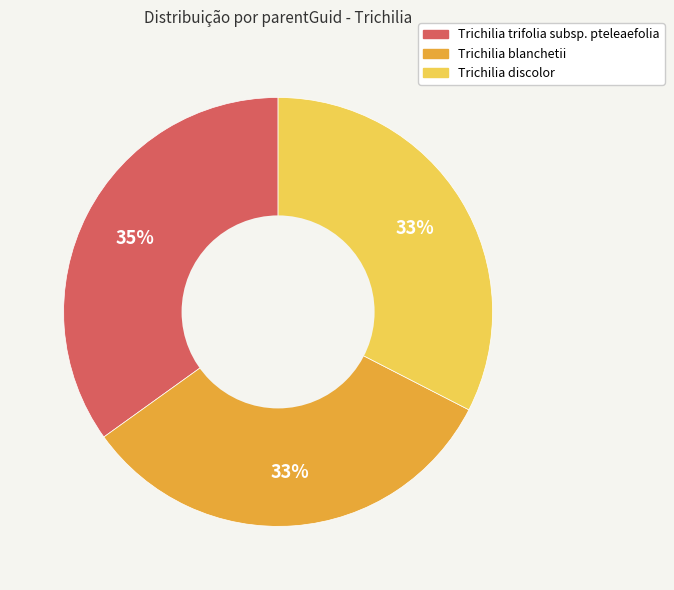

To the nearest percent, what is the difference between the Trichilia trifolia subsp. pteleaefolia and Trichilia blanchetii slice percentages?

2%